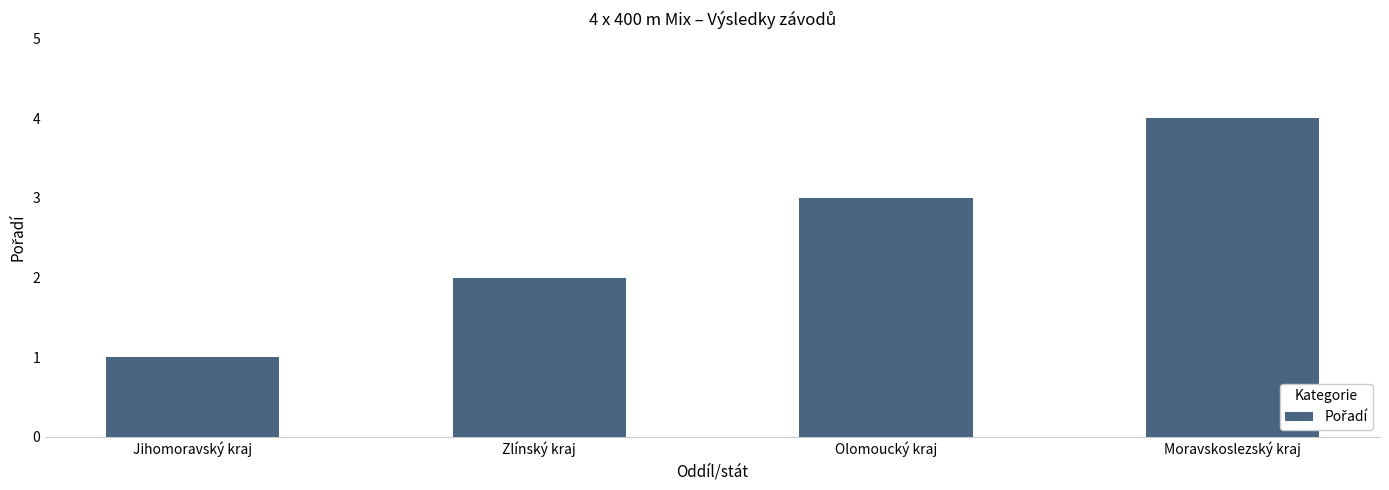

Are the bars grouped side by side (vs. stacked)?

No